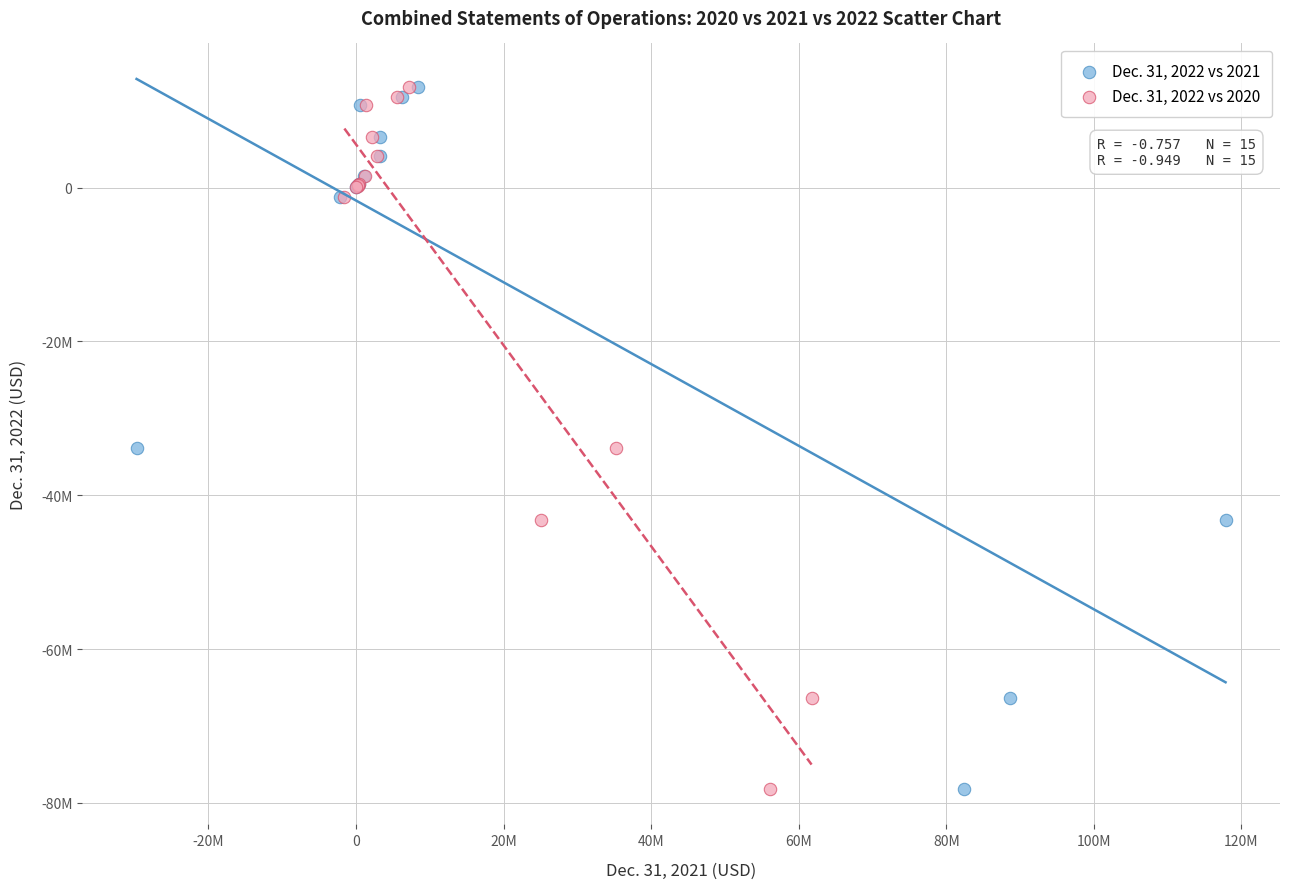

What are all the series names shown in the legend?

Dec. 31, 2022 vs 2021, Dec. 31, 2022 vs 2020